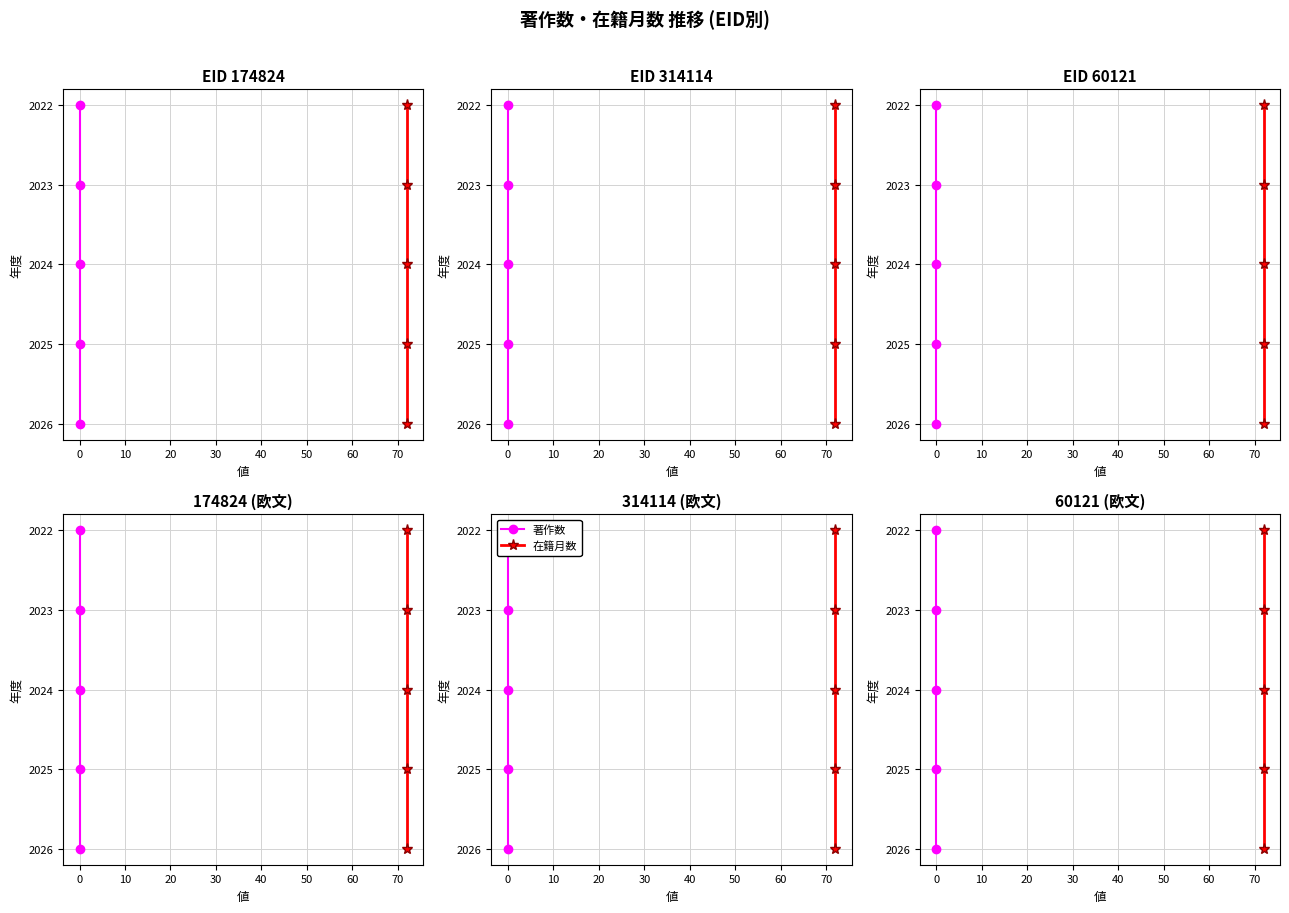

At how many categories does at least one series exceed 2025?

1